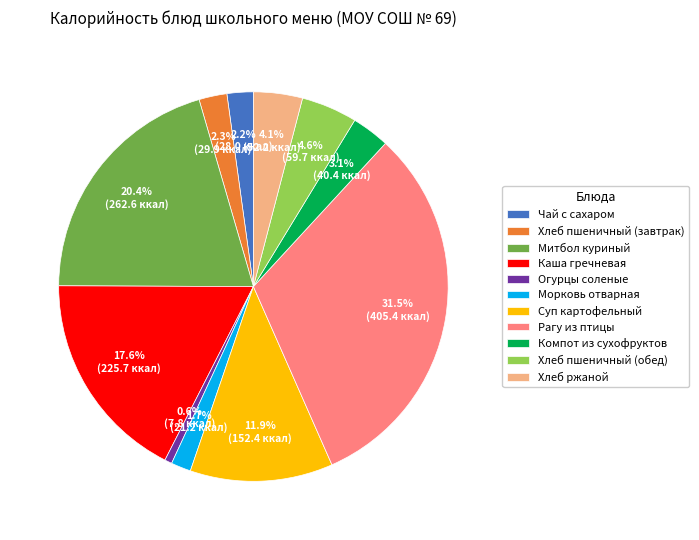

Is there any slice that represents more than half of the pie?

No